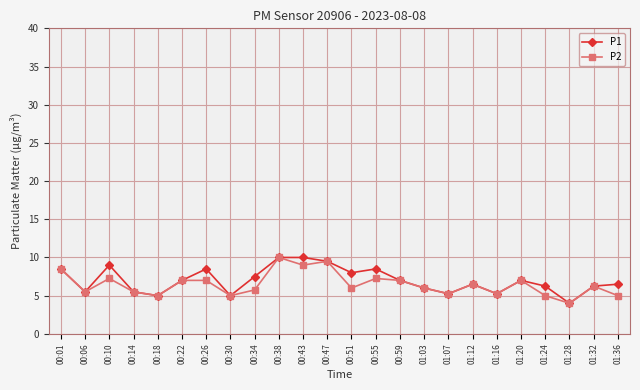

Does the chart display data point markers on the line(s)?

Yes